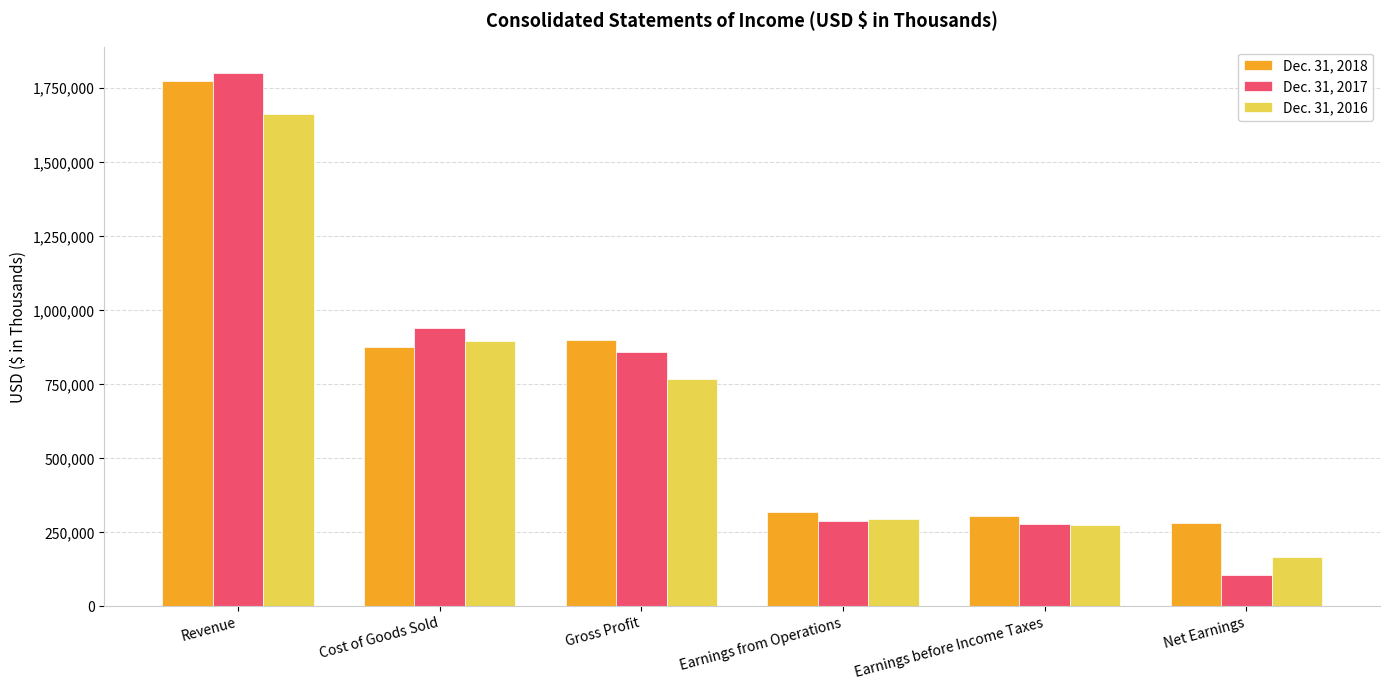

Is the value of Dec. 31, 2017 at Gross Profit greater than the value of Dec. 31, 2018 at Earnings before Income Taxes?

Yes